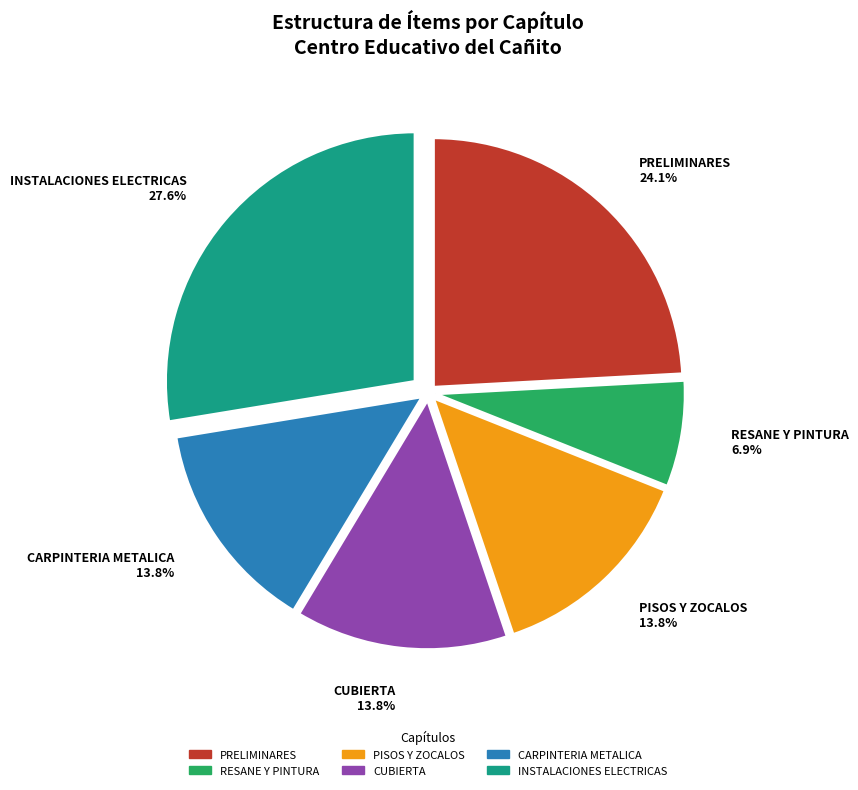

To the nearest percent, what portion does CARPINTERIA METALICA represent?

14%